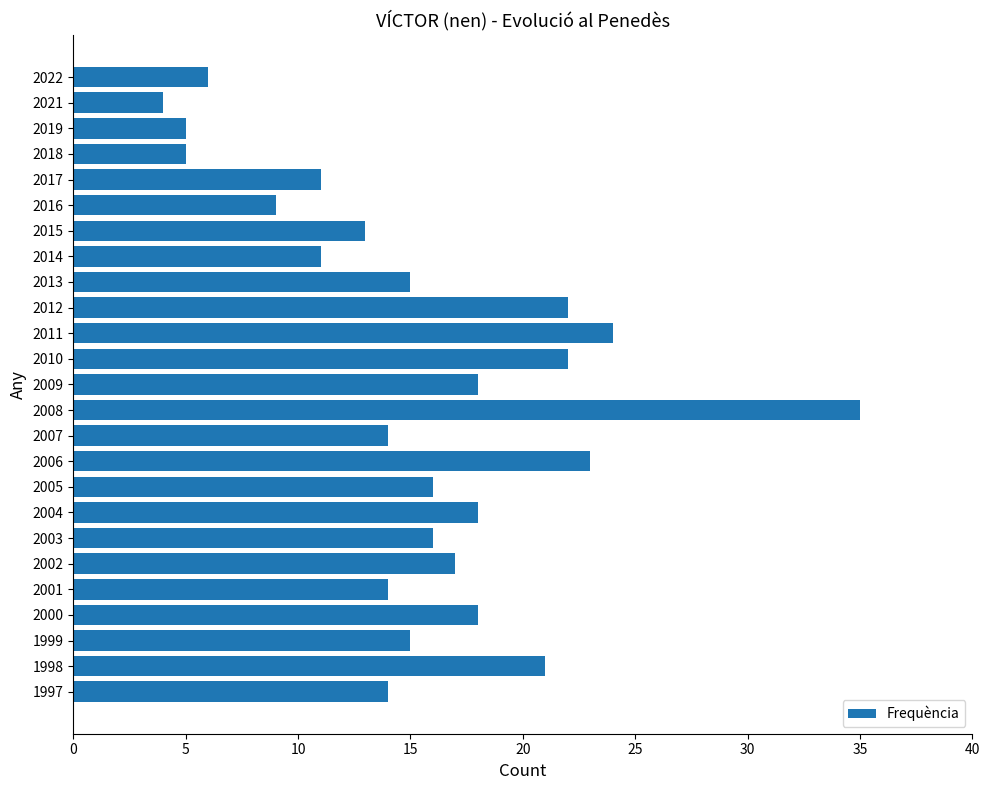

At which category does the chart reach its peak across all series?

2008